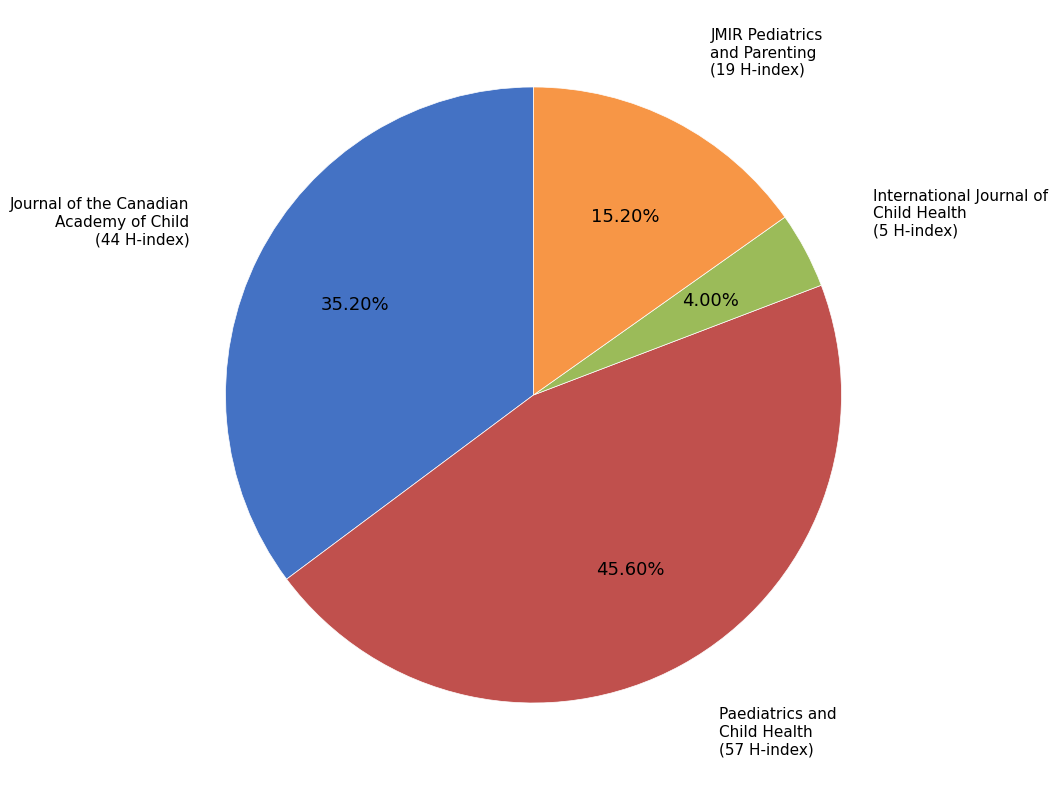

To the nearest percent, what is the difference between the largest and smallest slice percentages?

42%